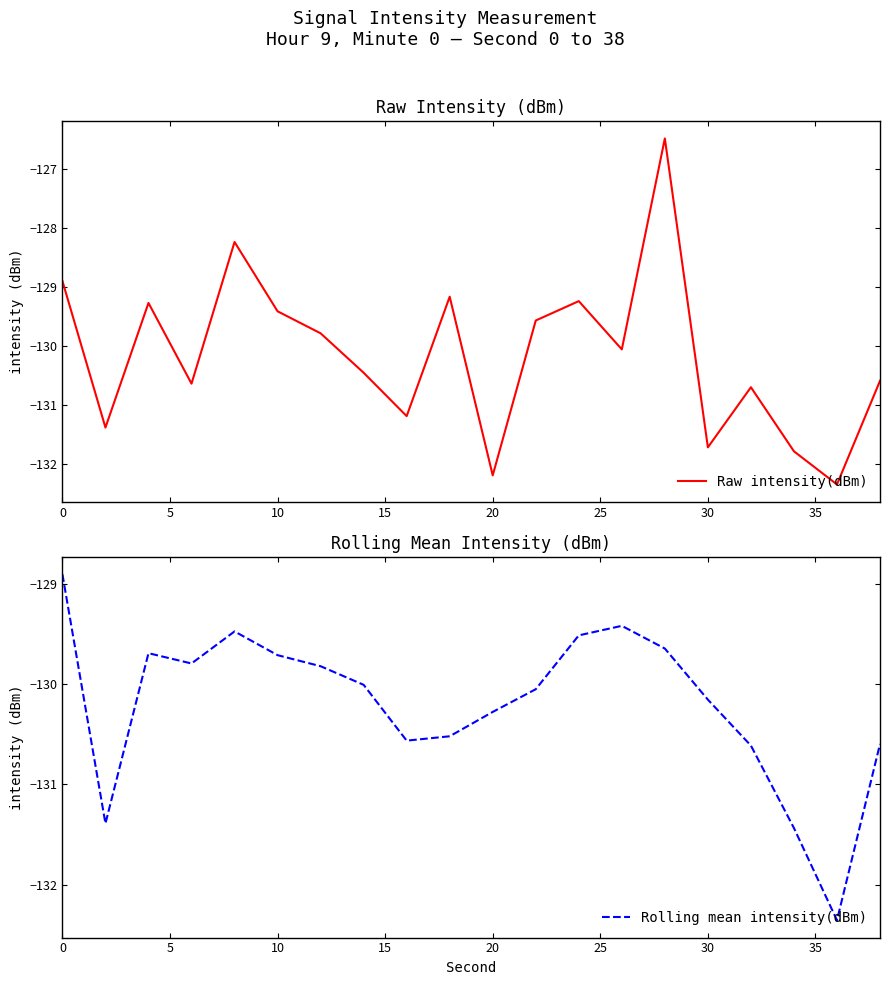

Is it true that Raw intensity(dBm) equals -128.9 at 0?

True